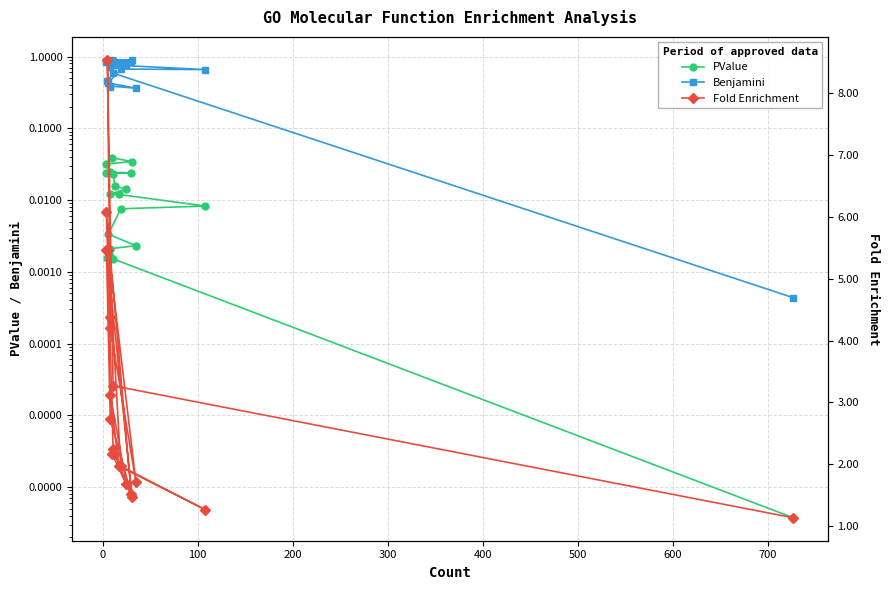

Rank the series by their maximum value, from lowest to highest.

PValue, Benjamini, Fold Enrichment